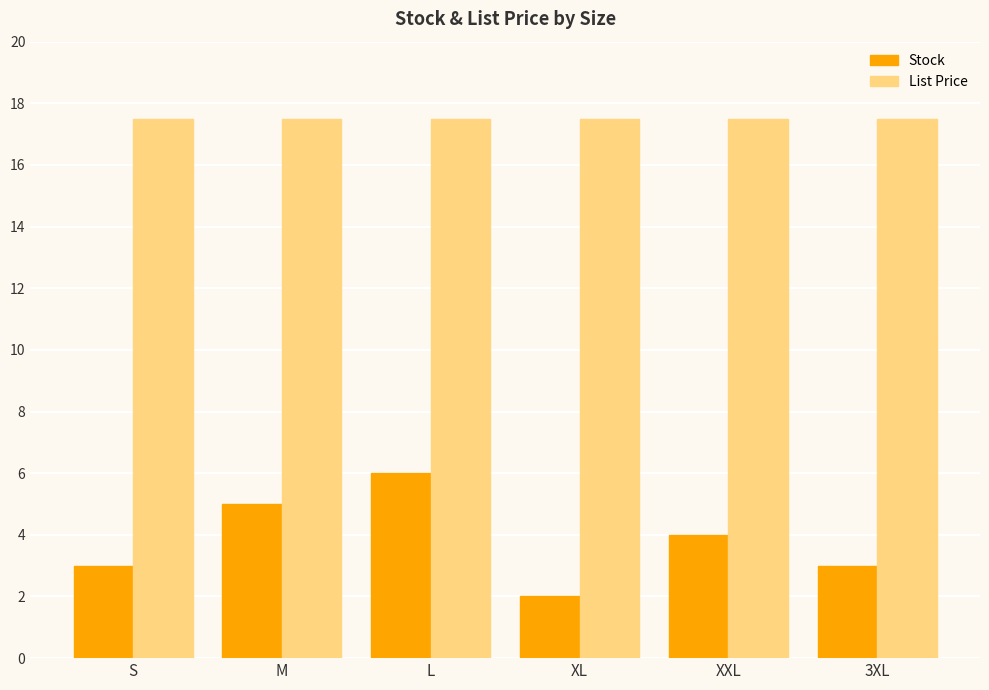

Rank the series at M from highest to lowest value.

List Price, Stock